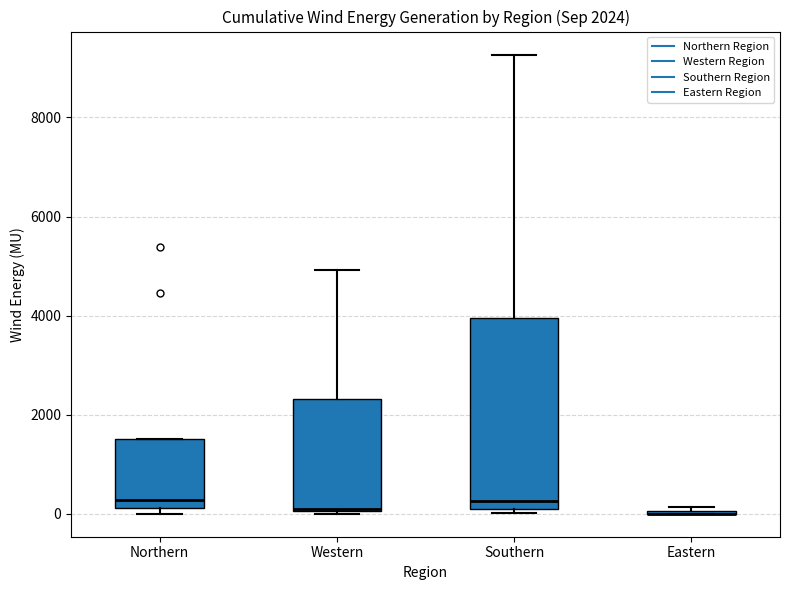

Comparing the boxes themselves (not the whiskers), which one is the tallest?

Southern